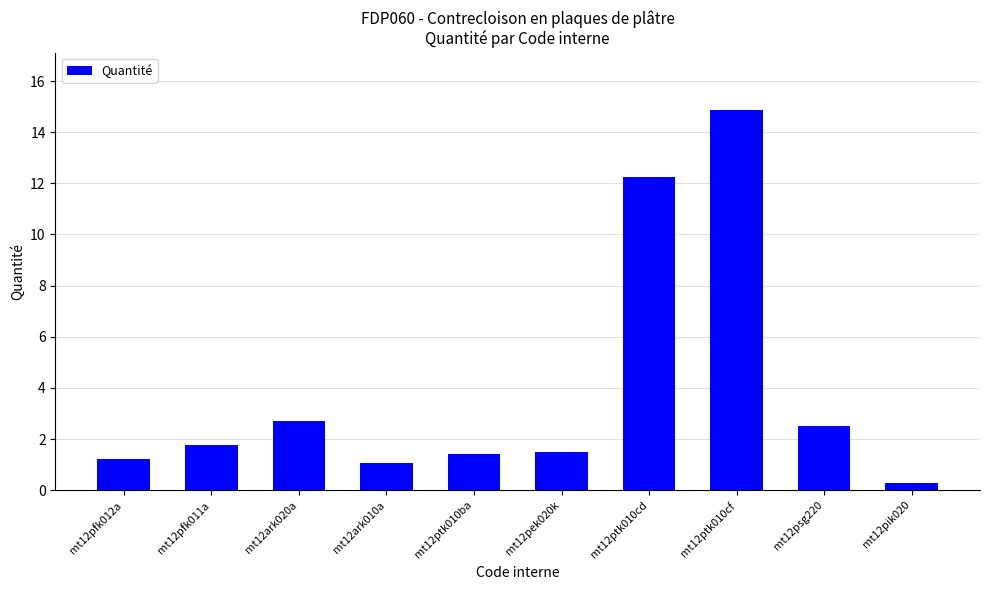

Count the number of categories in the chart.

10